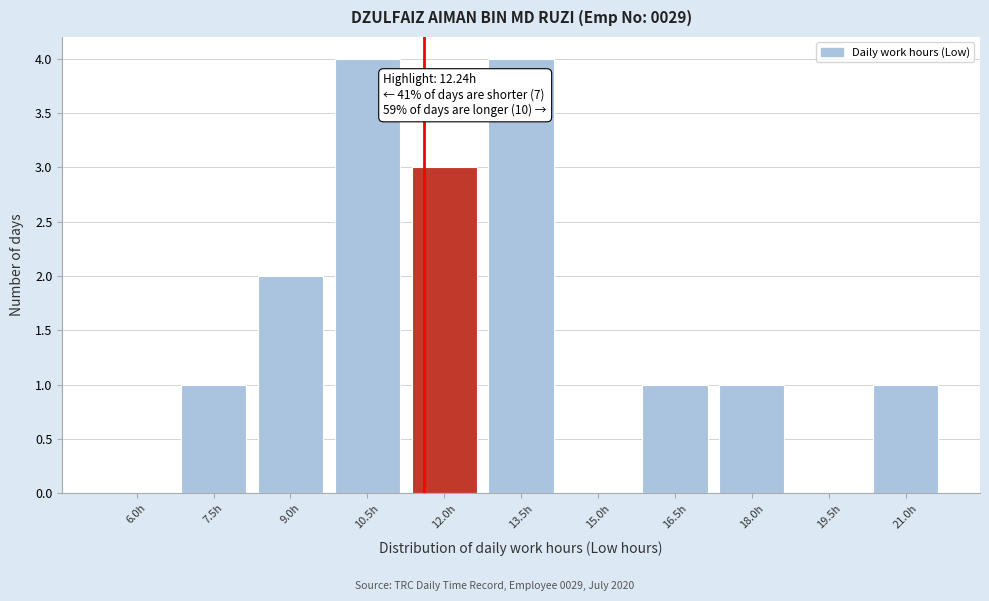

Reading left to right, extract all data points from this chart.

6.0h=0	7.5h=1	9.0h=2	10.5h=4	12.0h=3	13.5h=4	15.0h=0	16.5h=1	18.0h=1	19.5h=0	21.0h=1